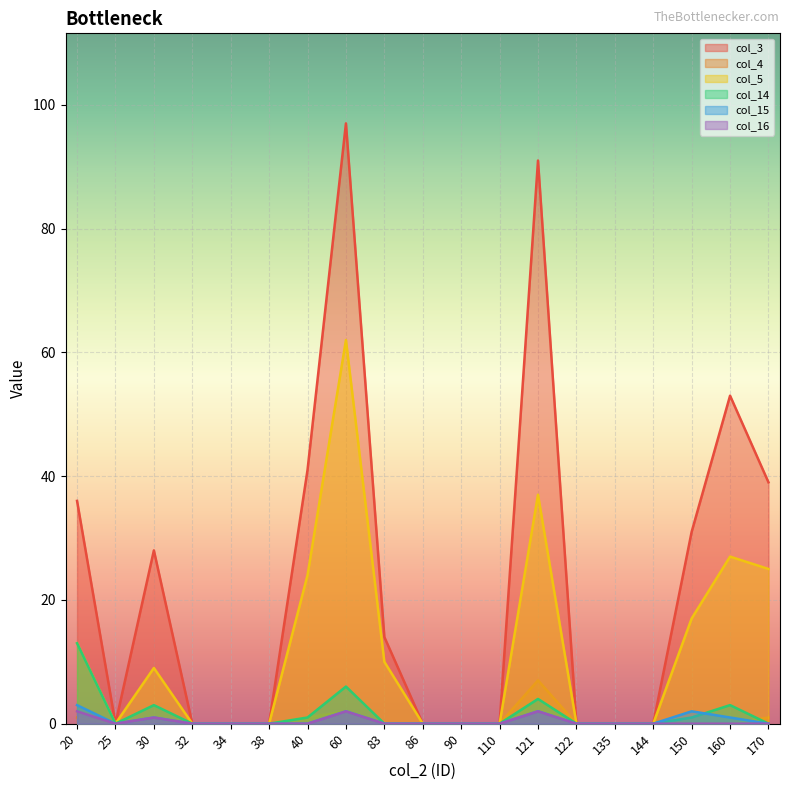

How many positive values does the col_5 series have?

9